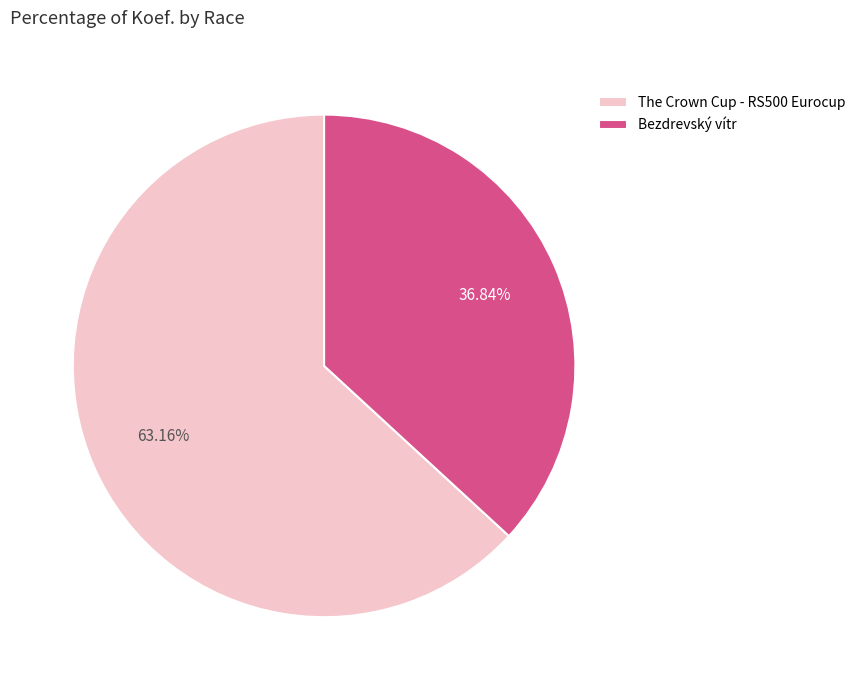

Which category accounts for the majority?

The Crown Cup - RS500 Eurocup